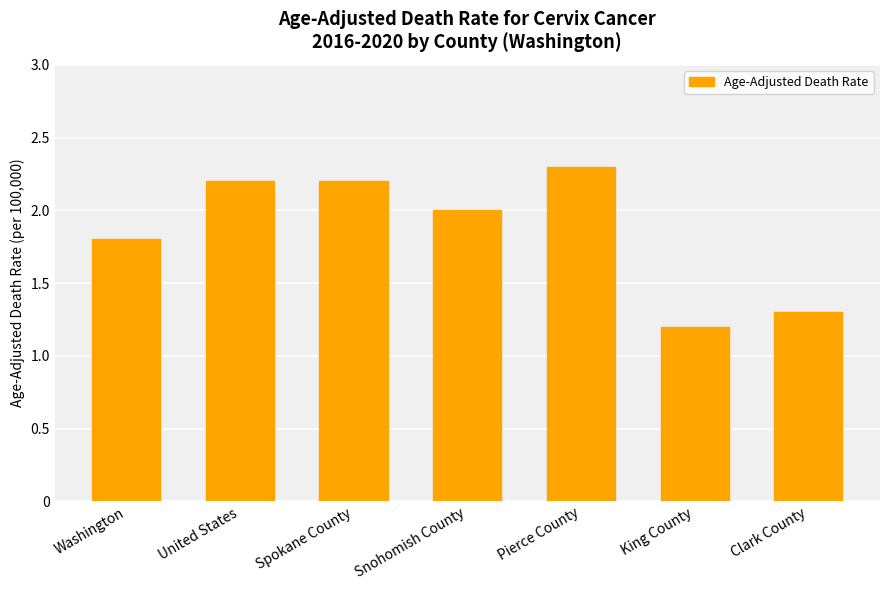

How many data points are less than 2?

3